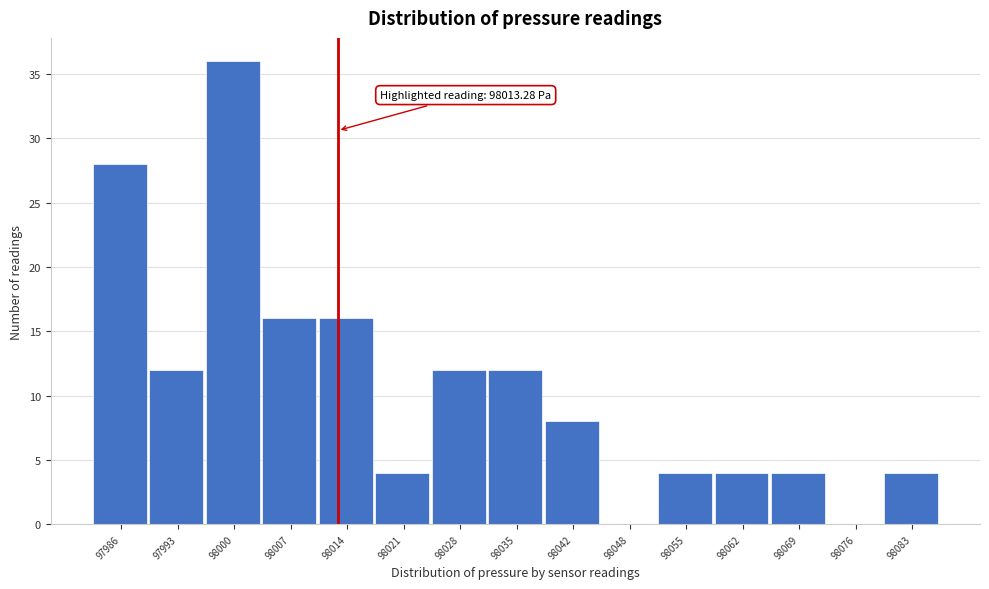

Over which range of the x-axis is the bar tallest?

97997 to 98004